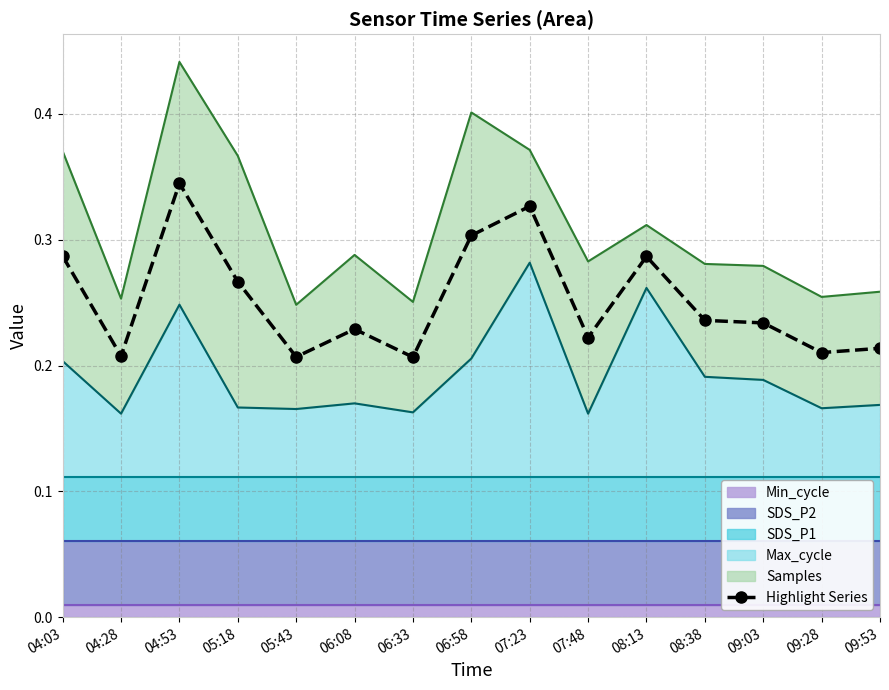

How many points are higher than both their immediate neighbors (excluding endpoints)?

4